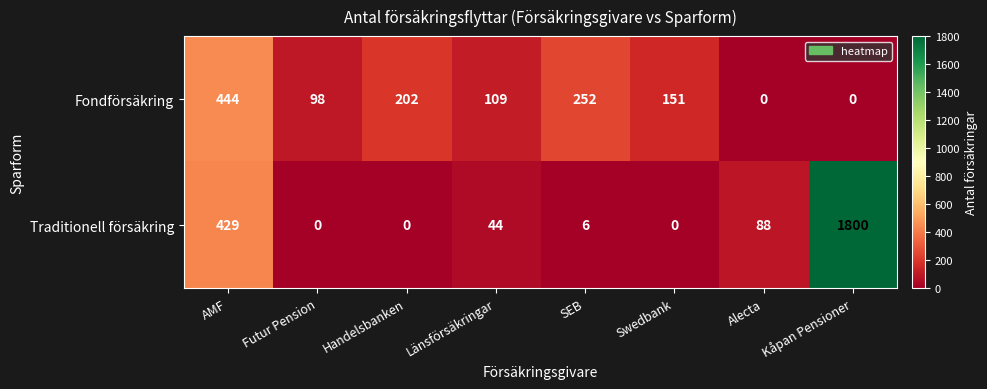

Which series has the largest total across all categories?

Traditionell försäkring